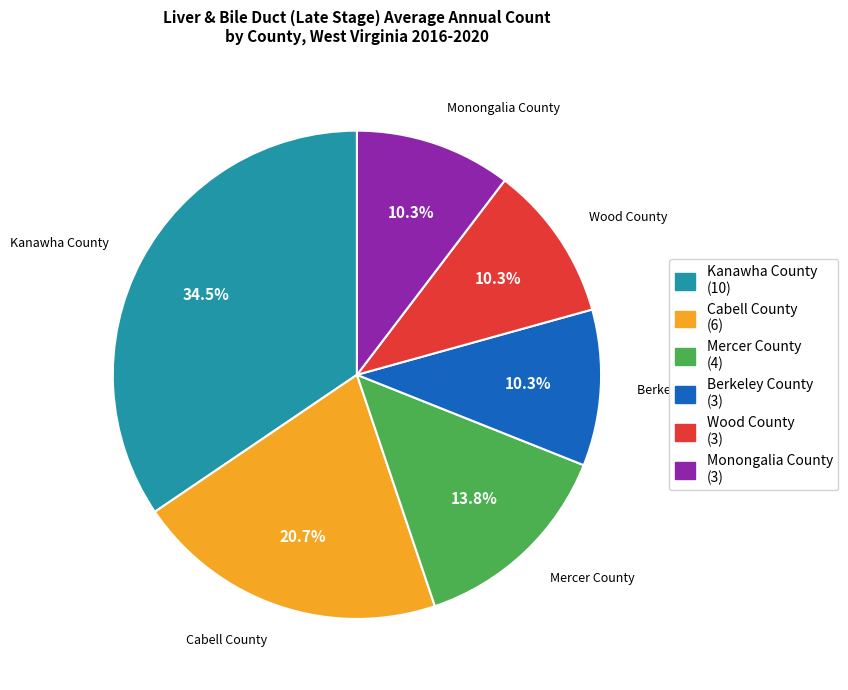

What percentage is the Wood County slice, to the nearest percent?

10%